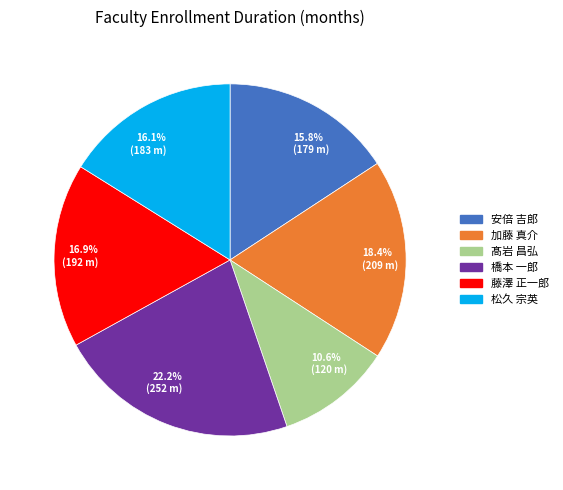

True or false: 橋本 一郎 accounts for 22% of the total.

True